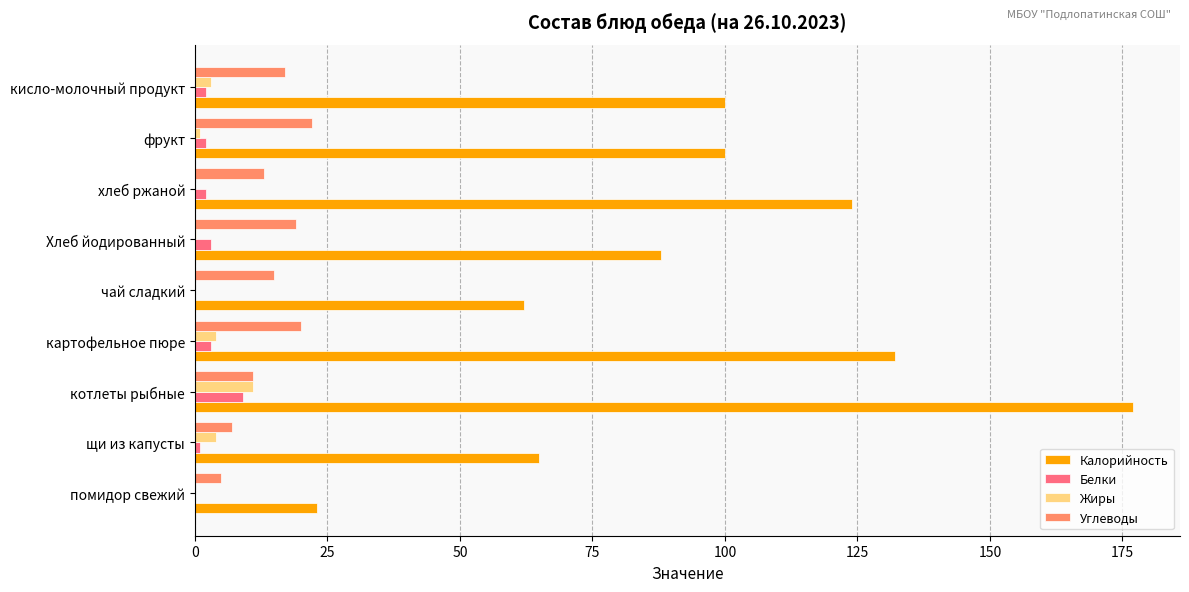

What is the greatest value displayed?

177.0